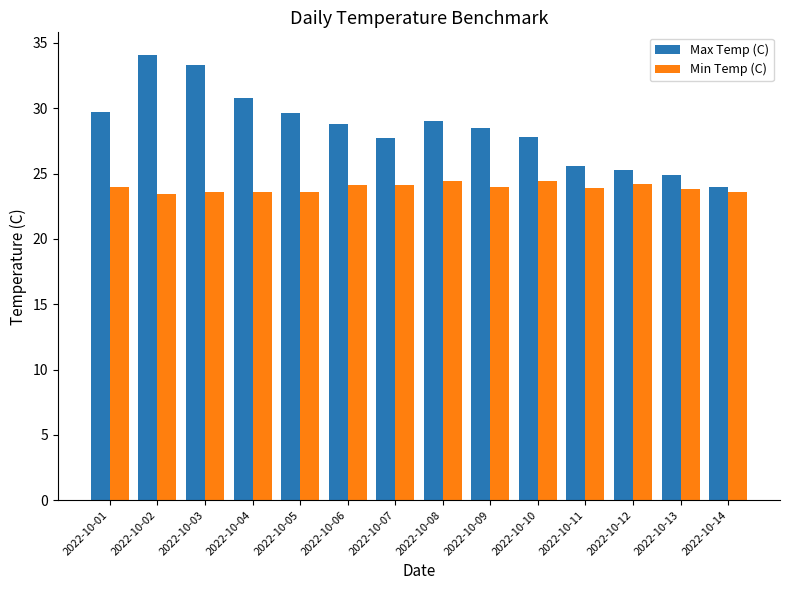

Which series changed the most between 2022-10-03 and 2022-10-14?

Max Temp (C)